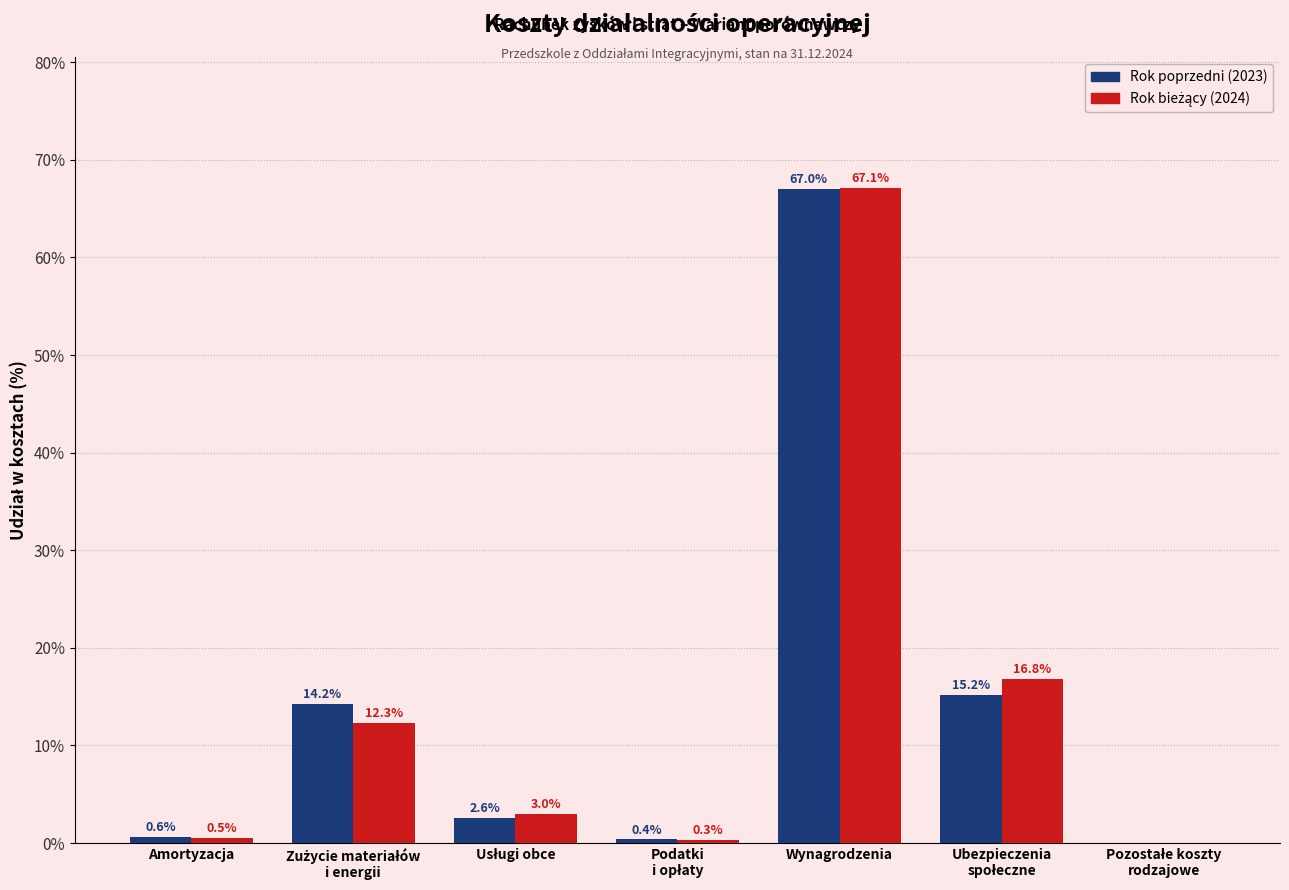

At which category is the sum across all series the highest?

Wynagrodzenia